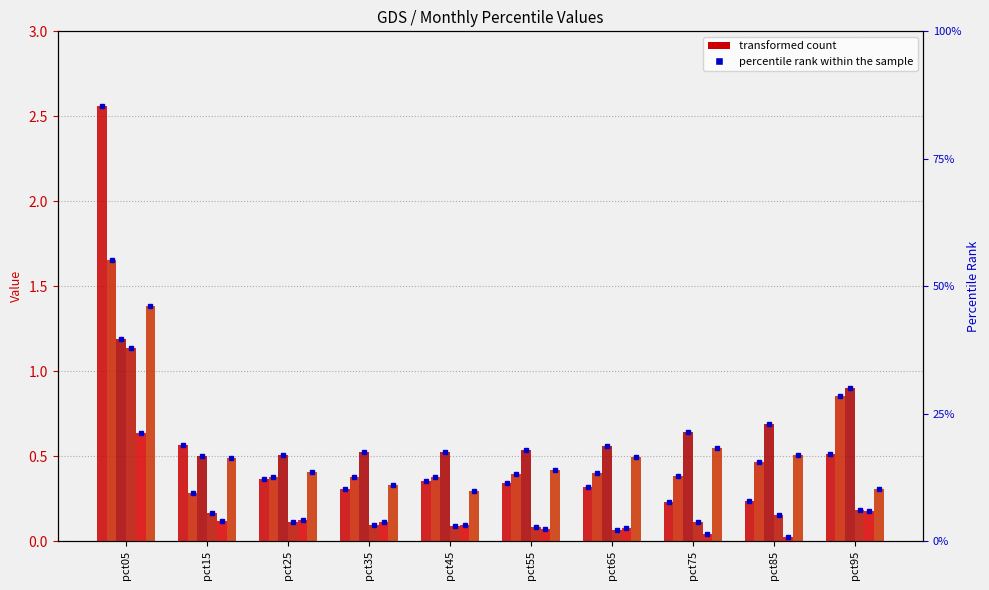

At which category is the sum across all series the highest?

pct05